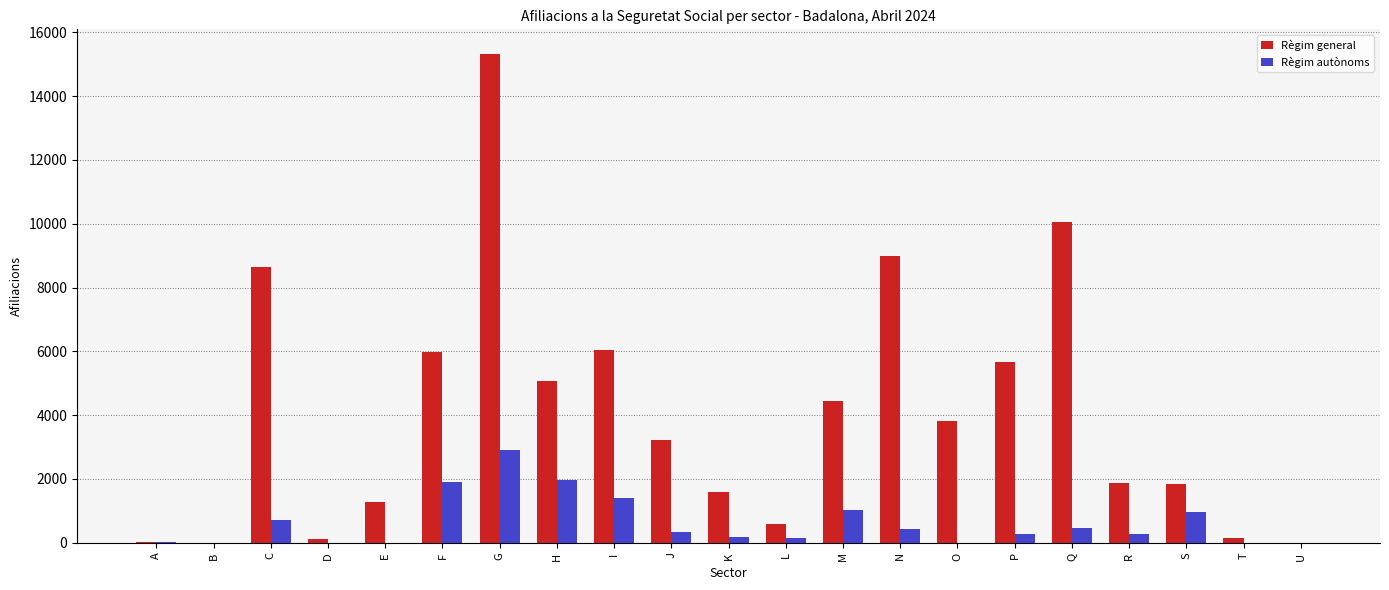

Which series changed the most between D and F?

Règim general